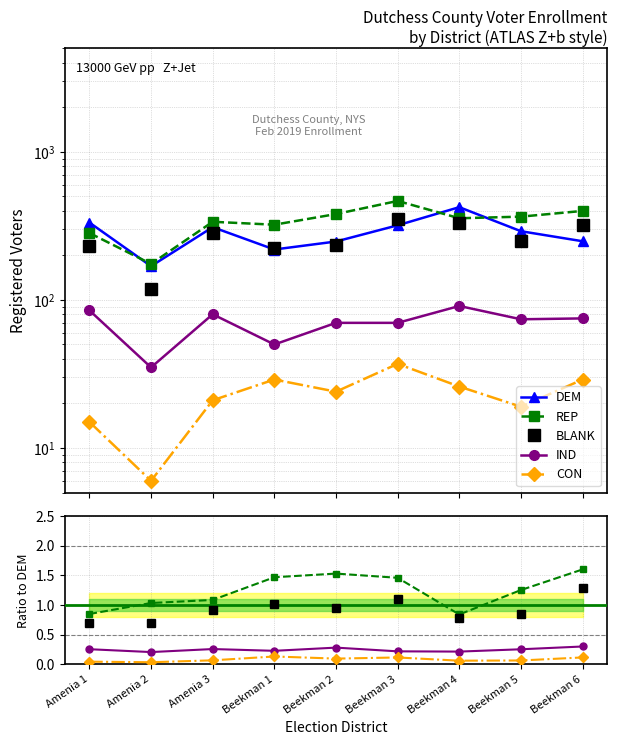

Reading left to right, what are all the values shown in this chart?

DEM: Amenia 1=333	Amenia 2=169	Amenia 3=310	Beekman 1=219	Beekman 2=248	Beekman 3=319	Beekman 4=423	Beekman 5=291	Beekman 6=249
REP: Amenia 1=283	Amenia 2=175	Amenia 3=337	Beekman 1=322	Beekman 2=380	Beekman 3=466	Beekman 4=356	Beekman 5=365	Beekman 6=399
BLANK: Amenia 1=230	Amenia 2=119	Amenia 3=282	Beekman 1=223	Beekman 2=235	Beekman 3=352	Beekman 4=333	Beekman 5=249	Beekman 6=322
IND: Amenia 1=85	Amenia 2=35	Amenia 3=80	Beekman 1=50	Beekman 2=70	Beekman 3=70	Beekman 4=91	Beekman 5=74	Beekman 6=75
CON: Amenia 1=15	Amenia 2=6	Amenia 3=21	Beekman 1=29	Beekman 2=24	Beekman 3=37	Beekman 4=26	Beekman 5=19	Beekman 6=29